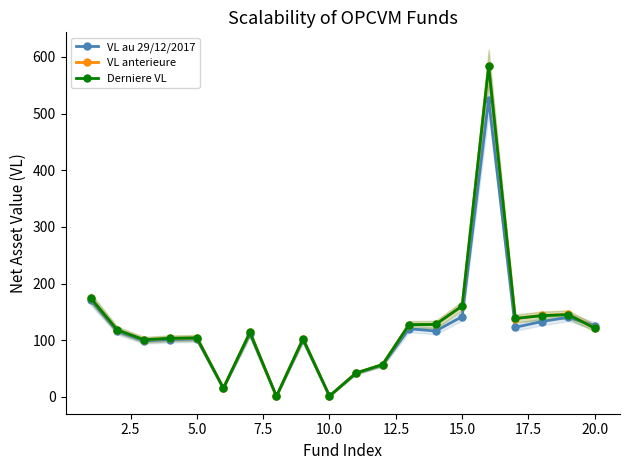

What is the highest value of the VL au 29/12/2017 series?

524.8